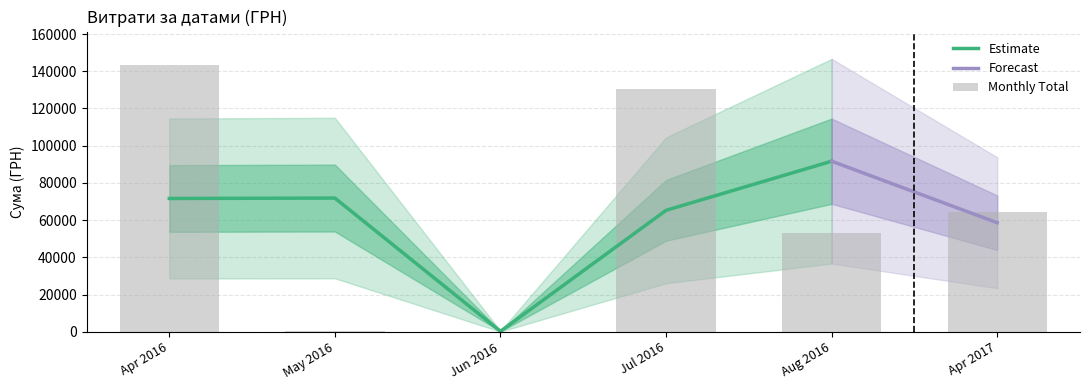

Which category has the lowest value in the Estimate series?

Jun 2016